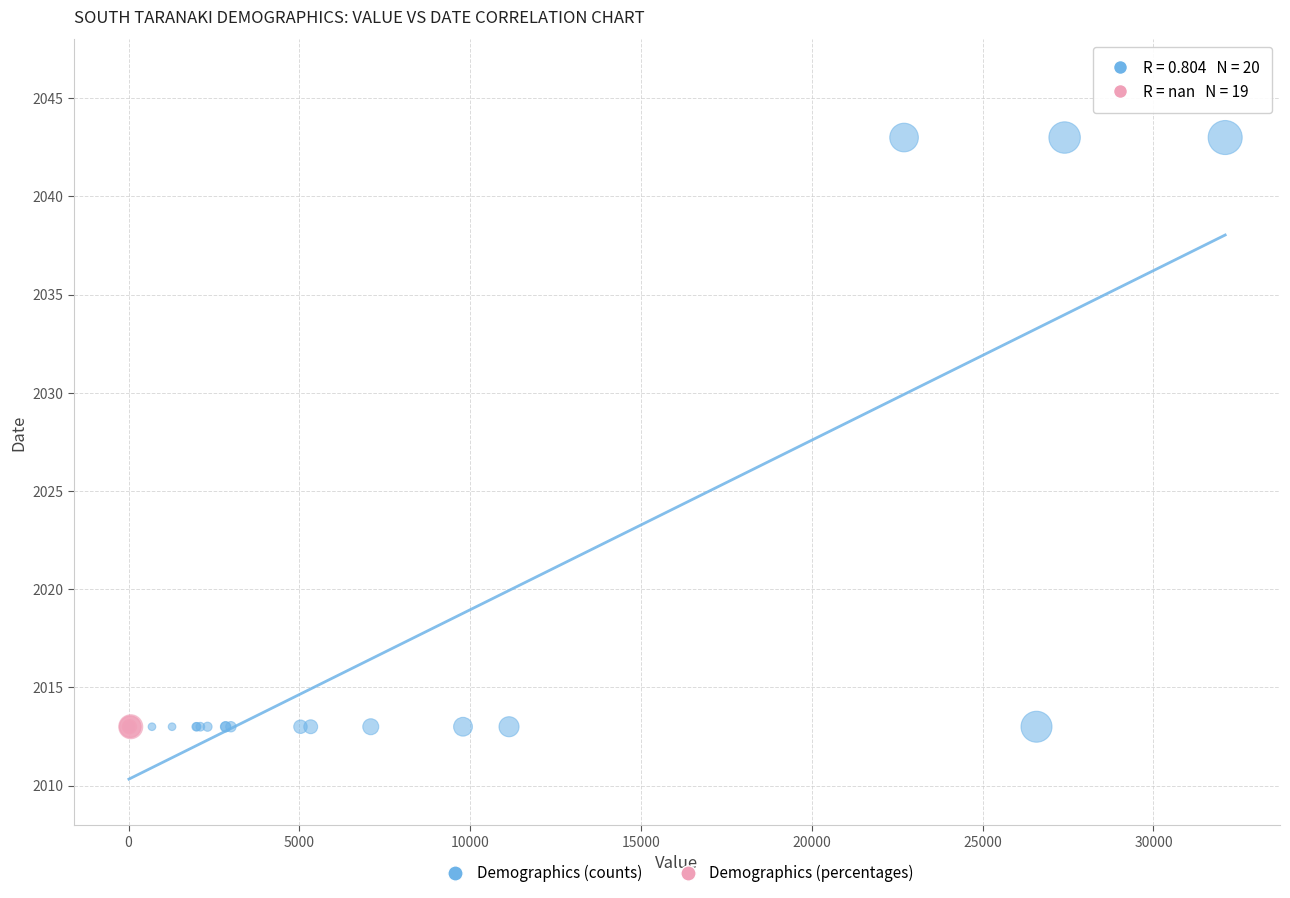

Which series reaches the maximum Y coordinate?

Demographics (counts)